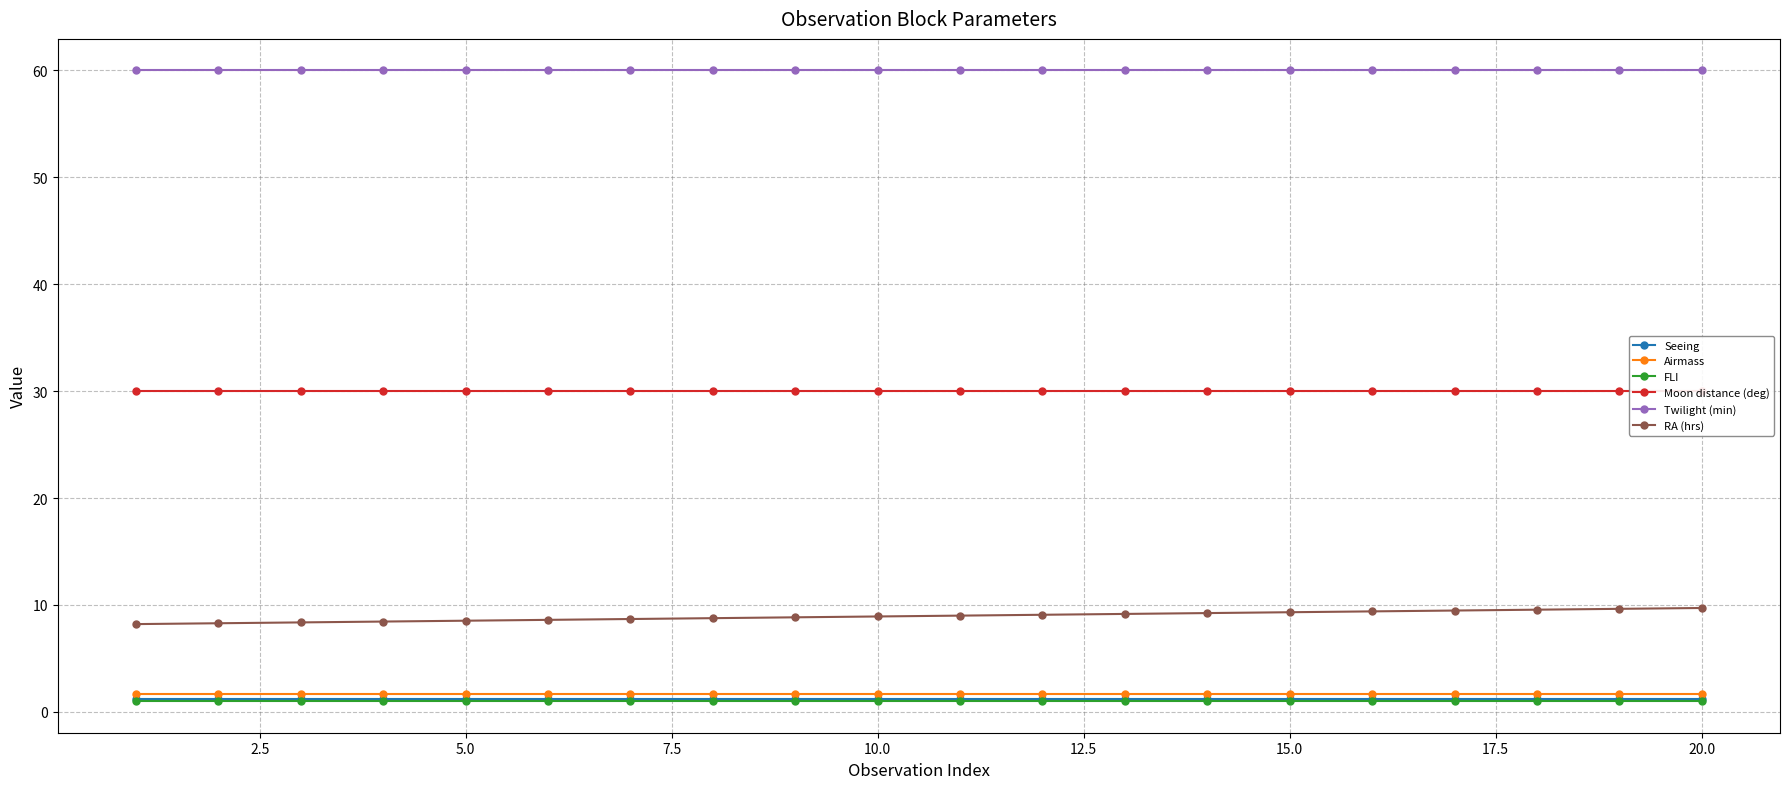

Which series has the largest range (max minus min)?

RA (hrs)